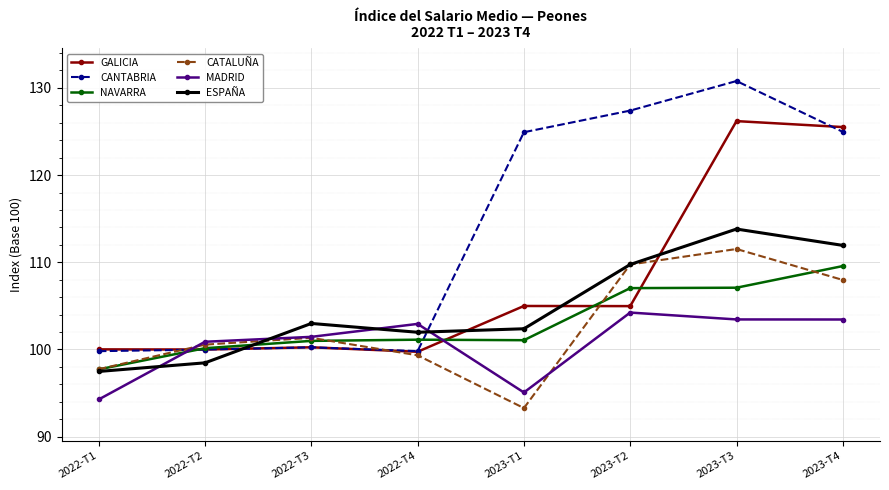

Read the ESPAÑA value at 2022-T4.

102.0